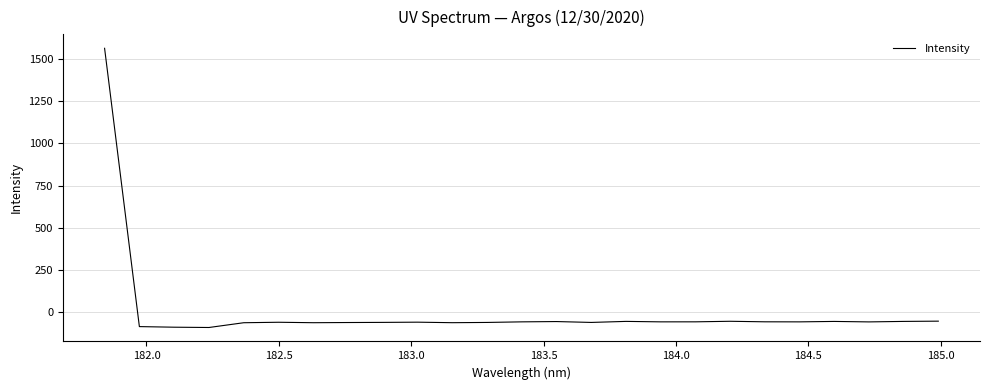

What is the maximum value shown in the chart?

1564.1